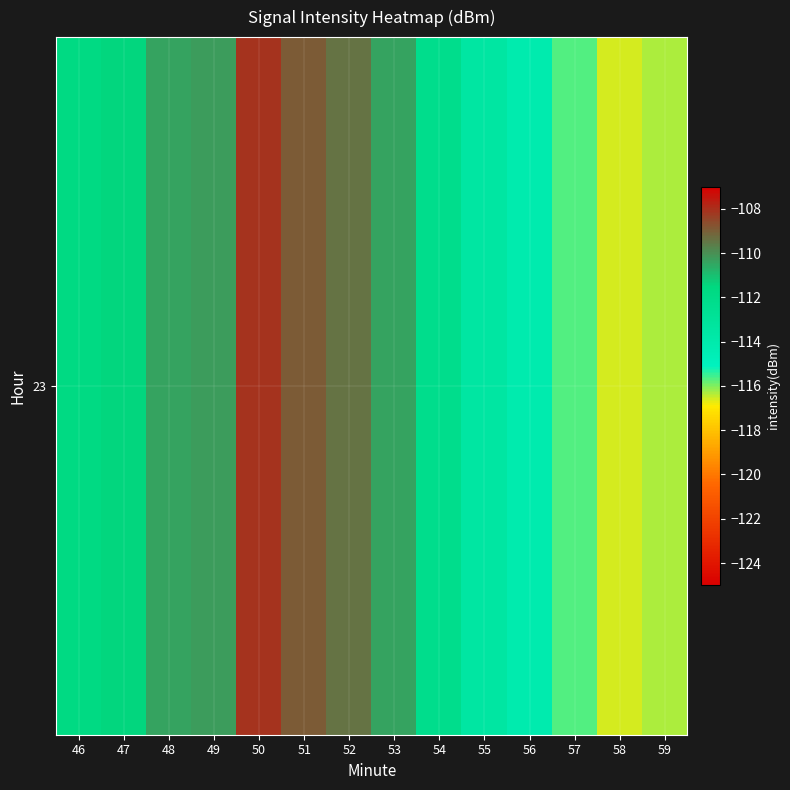

Reading left to right, what are all the values shown in this chart?

-111.7	-111.5	-110.4	-110.3	-108.1	-109.0	-109.4	-110.4	-112.3	-113.5	-114.1	-115.7	-116.6	-116.3